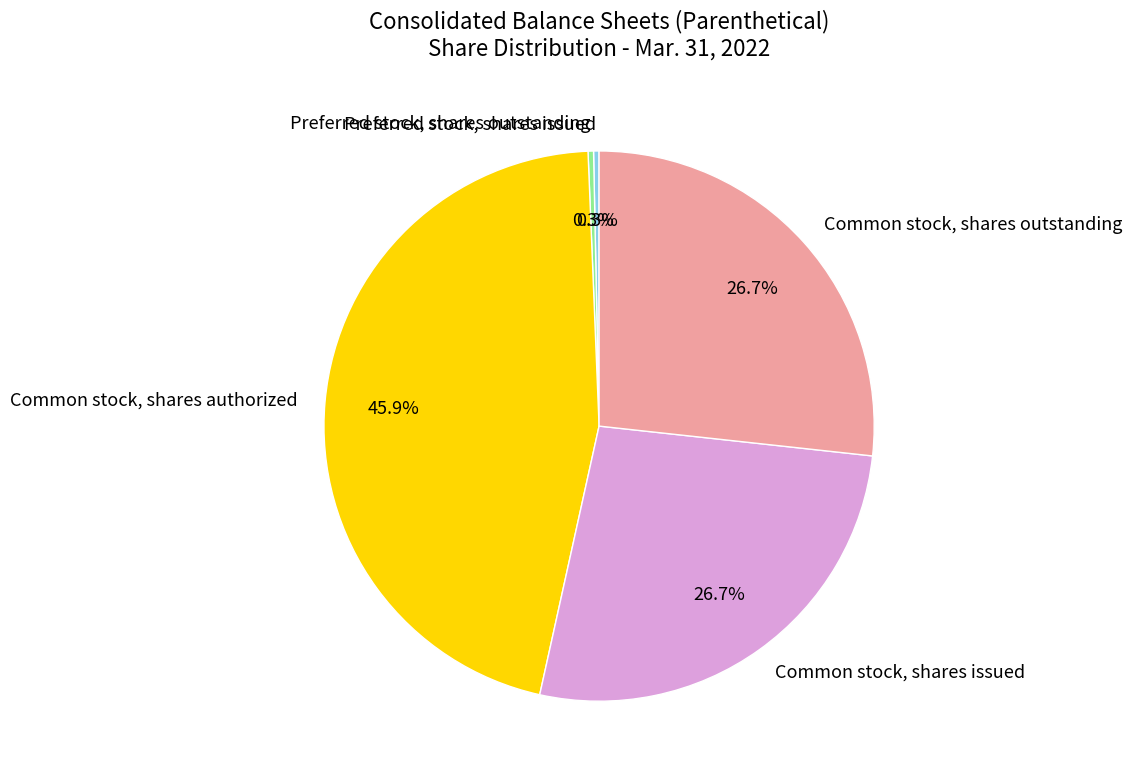

Which slice is the largest?

Common stock, shares authorized